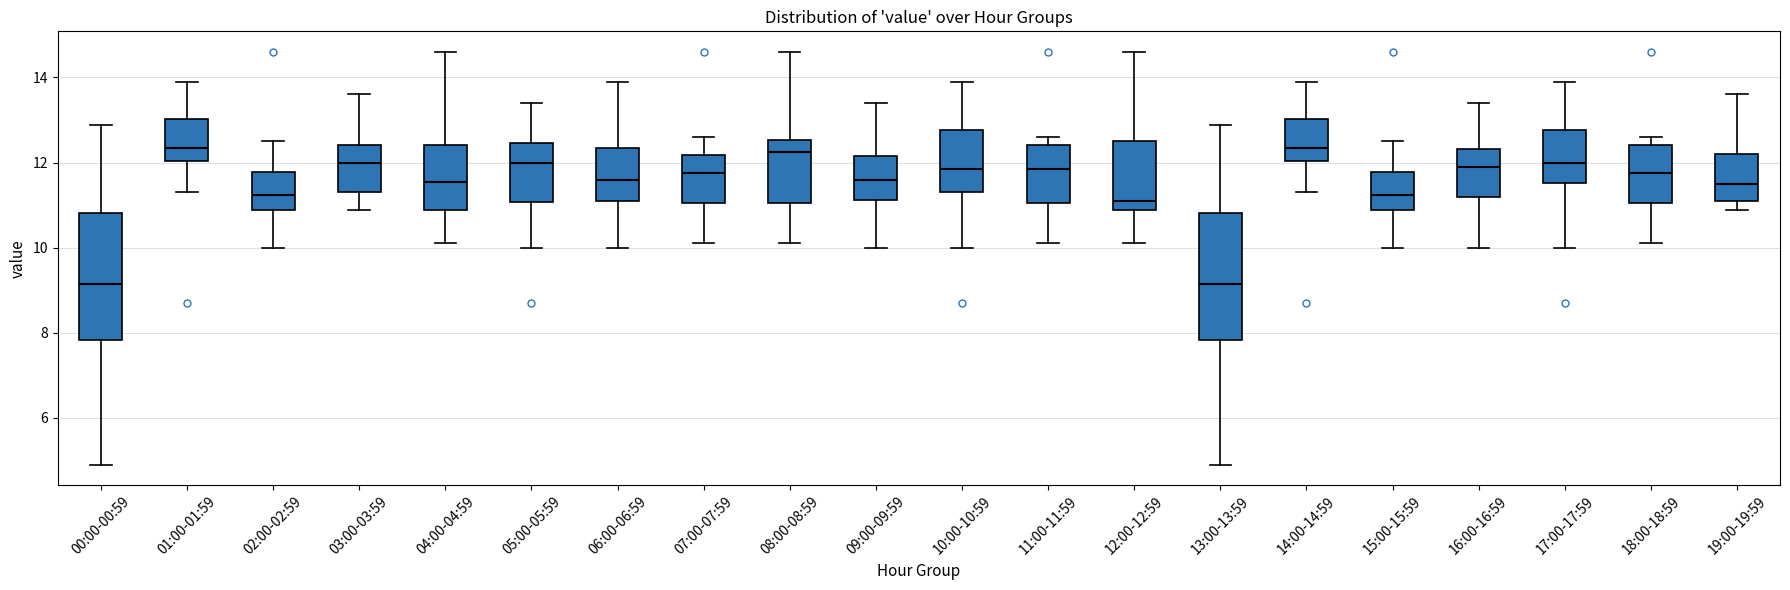

Where is the upper edge of the box for 18:00-18:59 on the y-axis? The values are not printed on the chart, so give them approximately, as read against the axis.

12.4